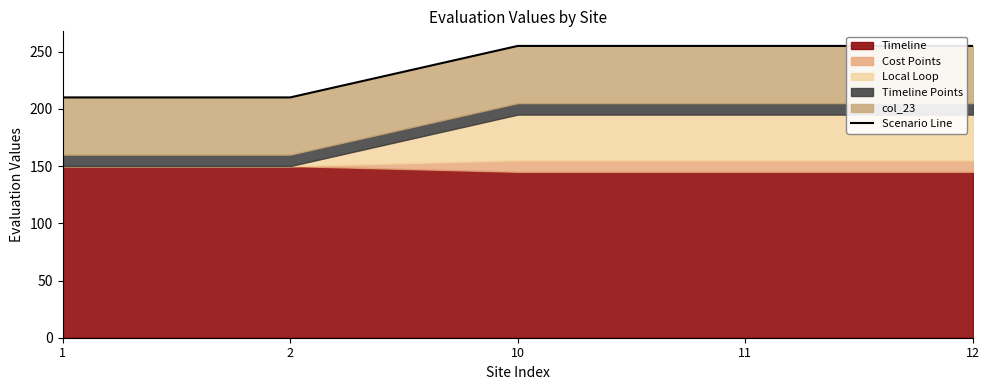

Reading right to left, transcribe all the data shown in this chart.

12=255	11=255	10=255	2=210	1=210